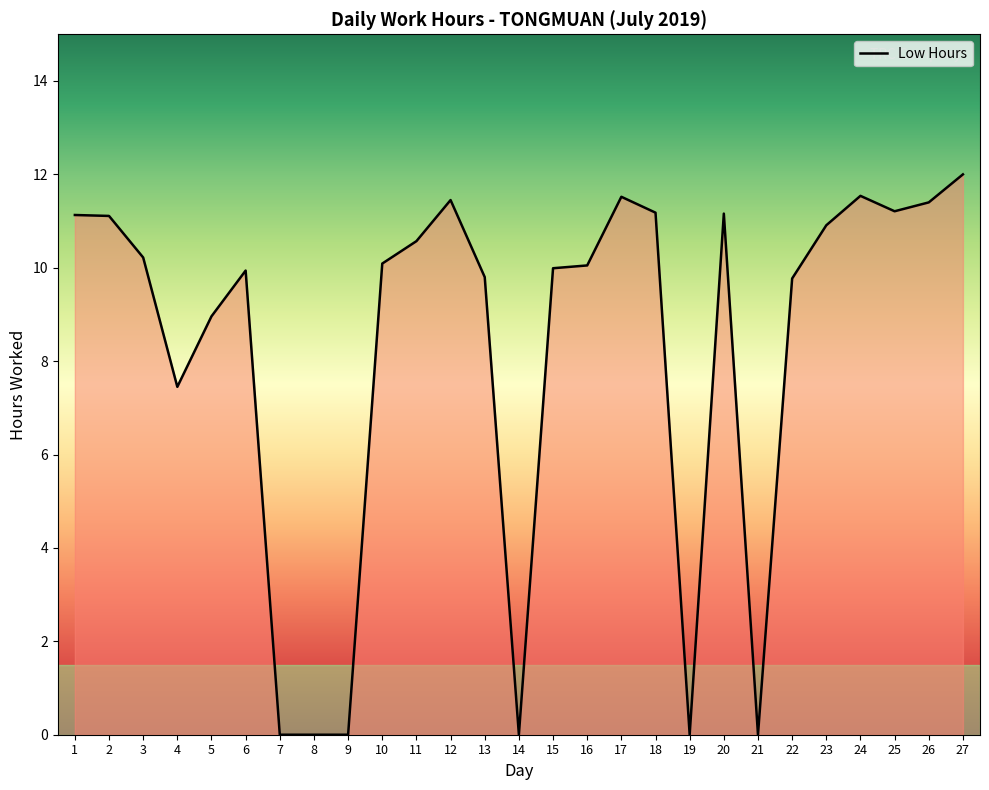

What is the greatest value displayed?

12.0